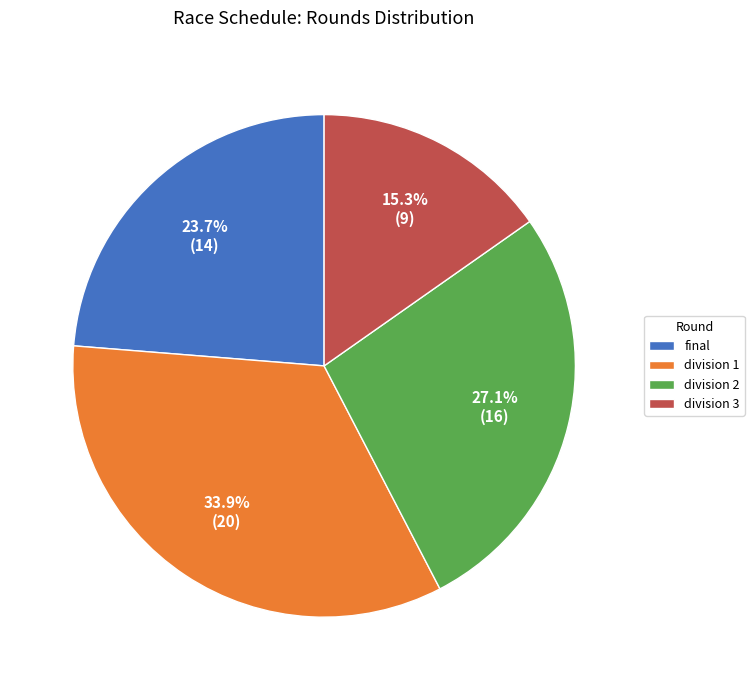

Between final and division 1, which is larger?

division 1